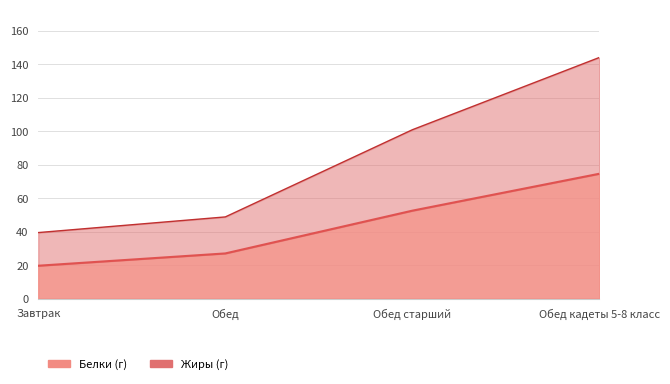

What is the average value of the Белки series?

43.4